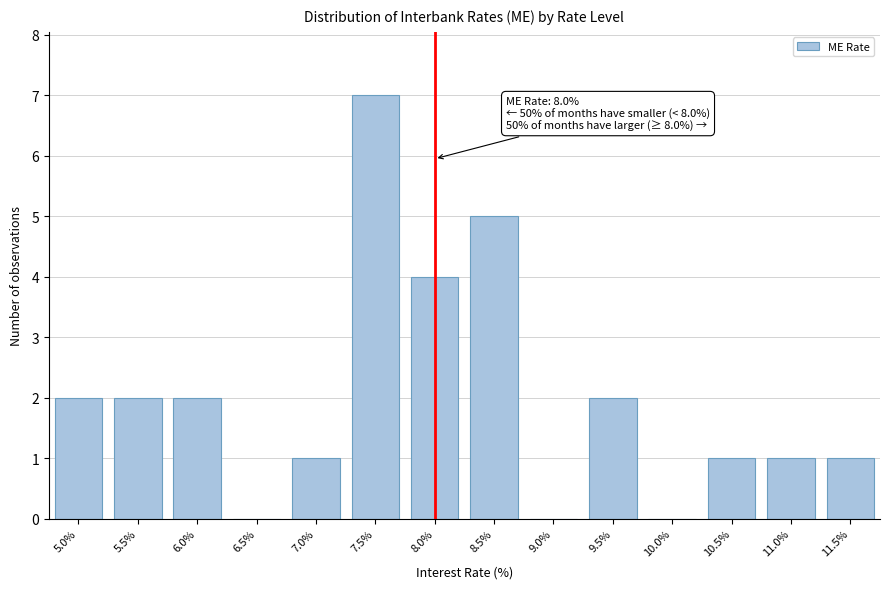

Reading left to right, list all the values displayed in this chart.

5.0%=2	5.5%=2	6.0%=2	6.5%=0	7.0%=1	7.5%=7	8.0%=4	8.5%=5	9.0%=0	9.5%=2	10.0%=0	10.5%=1	11.0%=1	11.5%=1